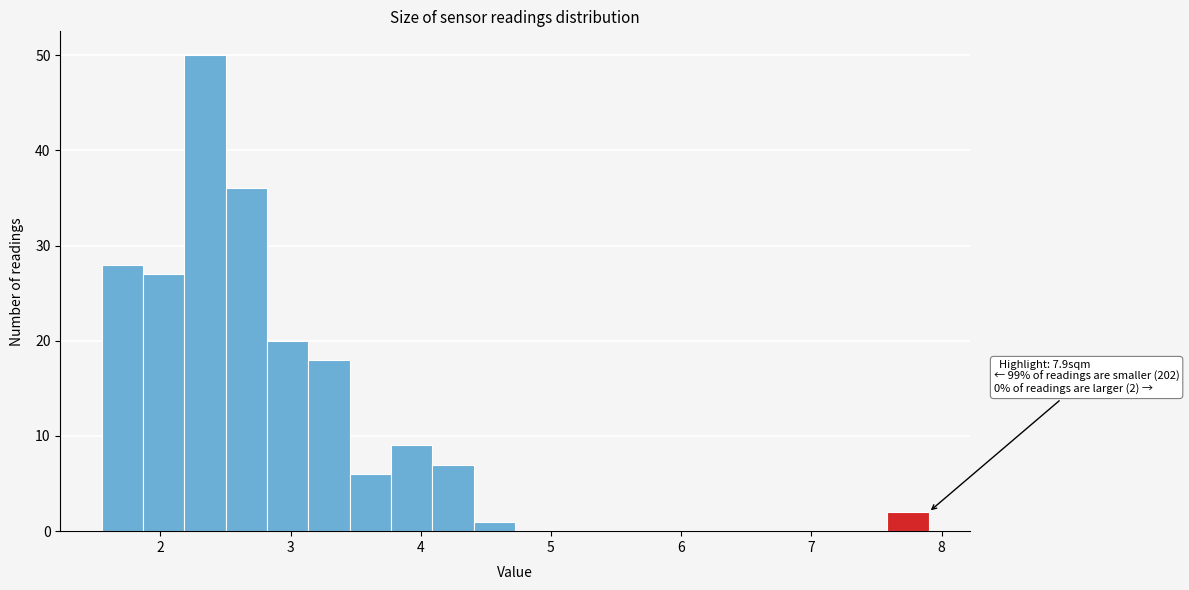

Around what value on the x-axis is the tallest bar? Give the approximate position of its centre, as read against the axis.

2.3